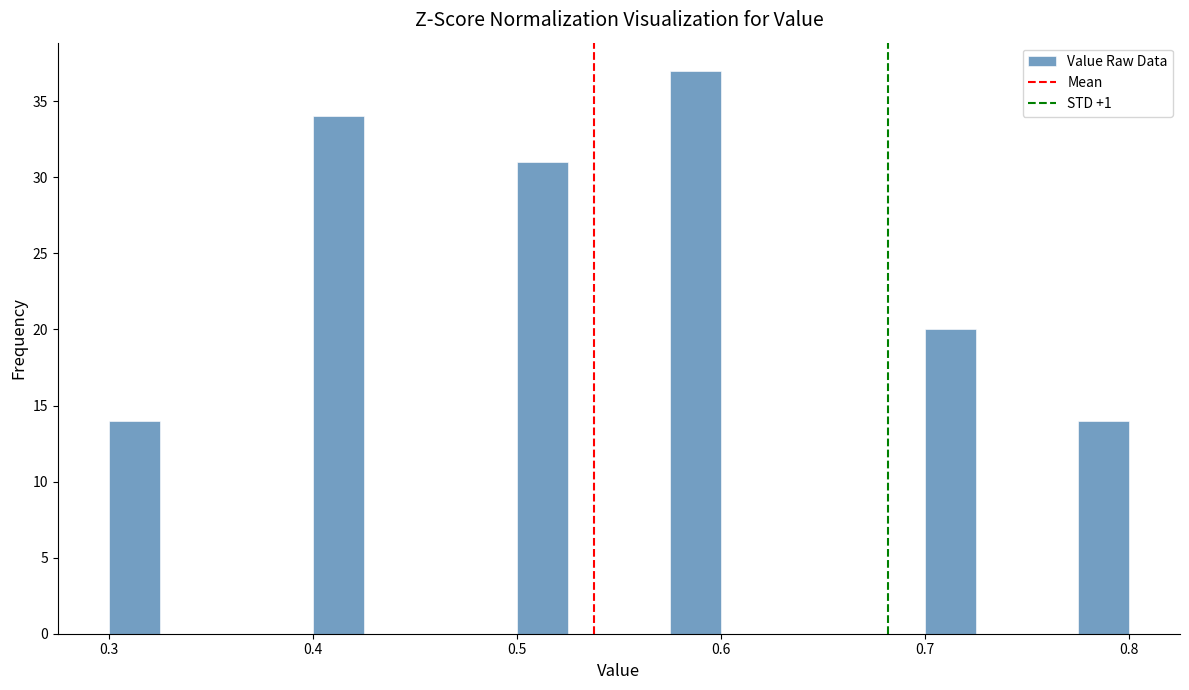

Around what value on the x-axis is the tallest bar? Give the approximate position of its centre, as read against the axis.

0.59